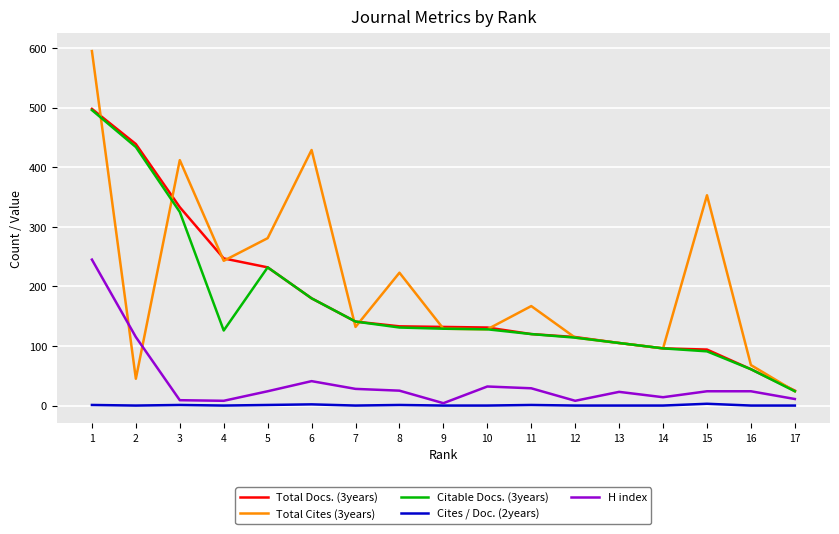

What is the spread (max minus min) of values at 6?

427